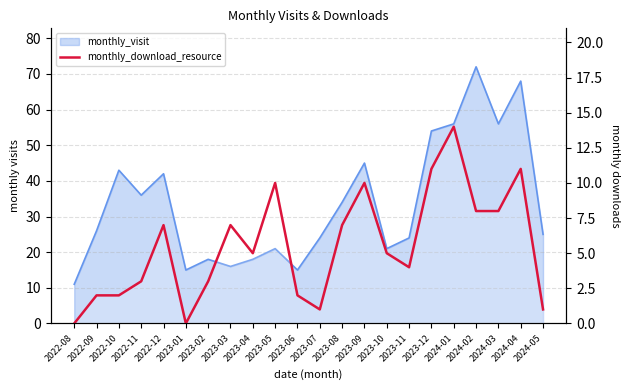

At which category does the chart reach its peak across all series?

2024-01